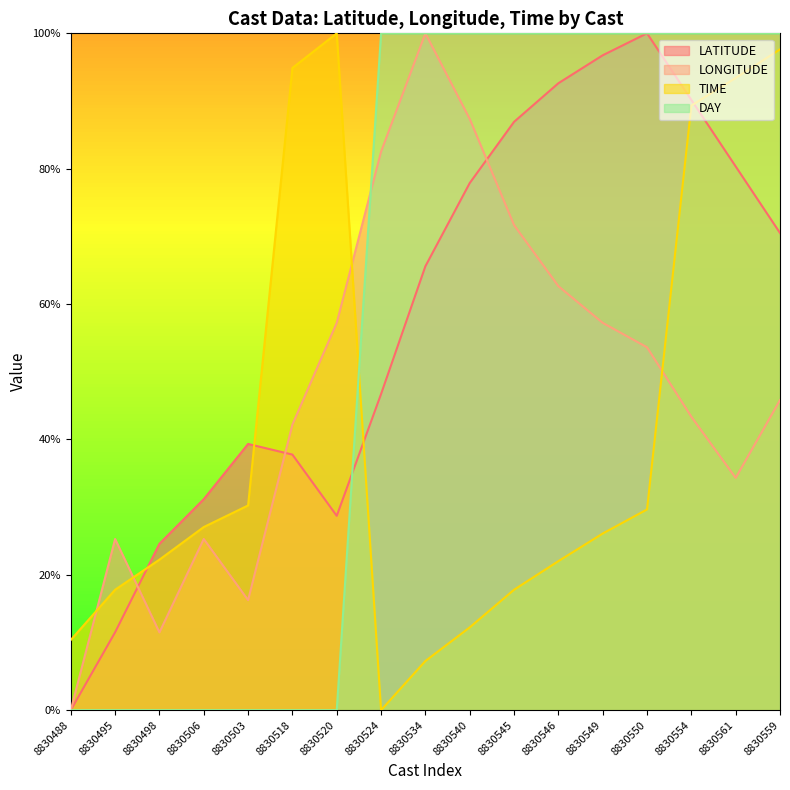

Reading left to right, extract all data points from this chart.

LATITUDE: 0.0	11.5	24.6	31.2	39.3	37.8	28.7	46.7	65.6	77.9	86.9	92.6	96.8	100.0	90.2	80.3	70.5
LONGITUDE: 0.0	25.3	11.5	25.3	16.3	42.2	57.2	82.5	100.0	87.4	71.7	62.6	57.2	53.6	43.4	34.3	45.8
TIME: 10.4	17.8	22.2	27.1	30.2	94.9	100.0	0.0	7.3	12.2	17.8	22.0	26.1	29.7	89.3	93.4	97.6
DAY: 0.0	0.0	0.0	0.0	0.0	0.0	0.0	100.0	100.0	100.0	100.0	100.0	100.0	100.0	100.0	100.0	100.0